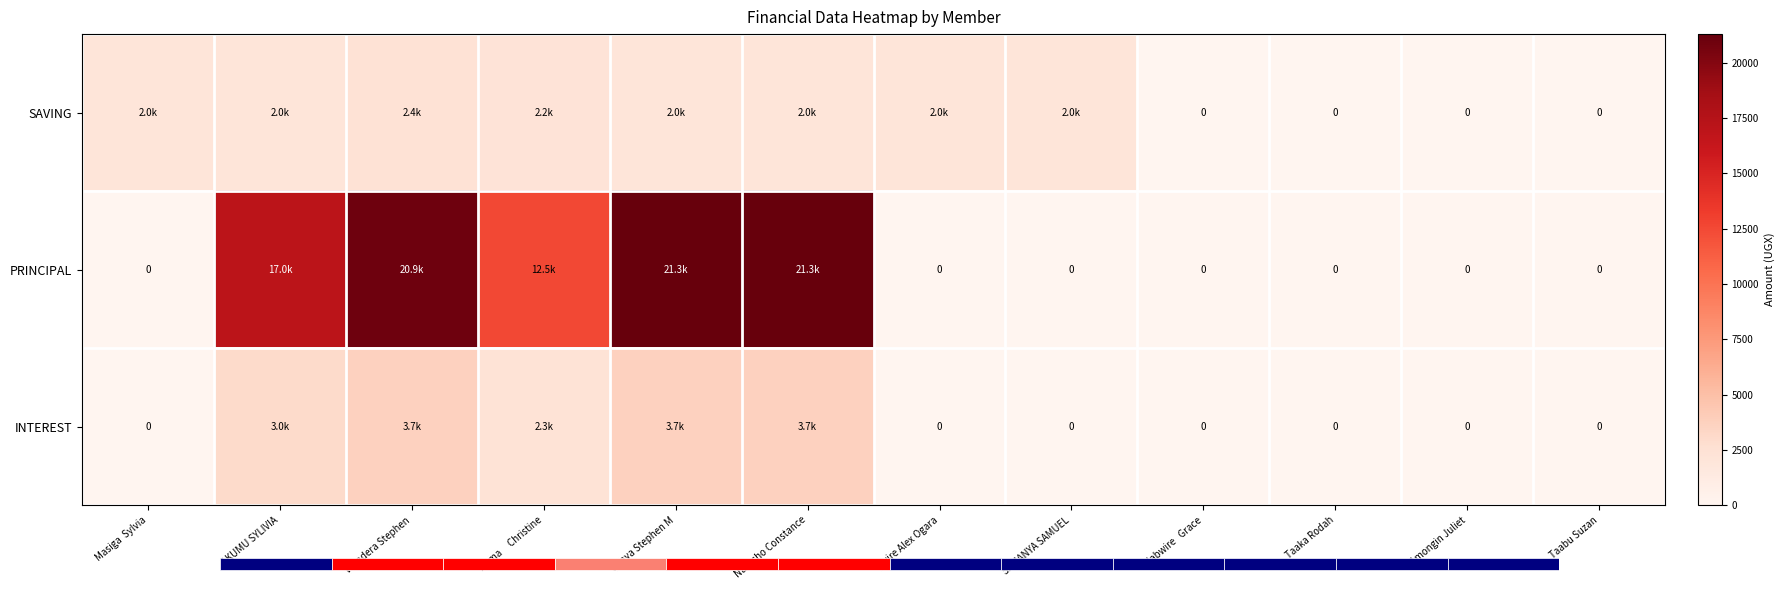

How many data points in SAVING are above 2000?

2